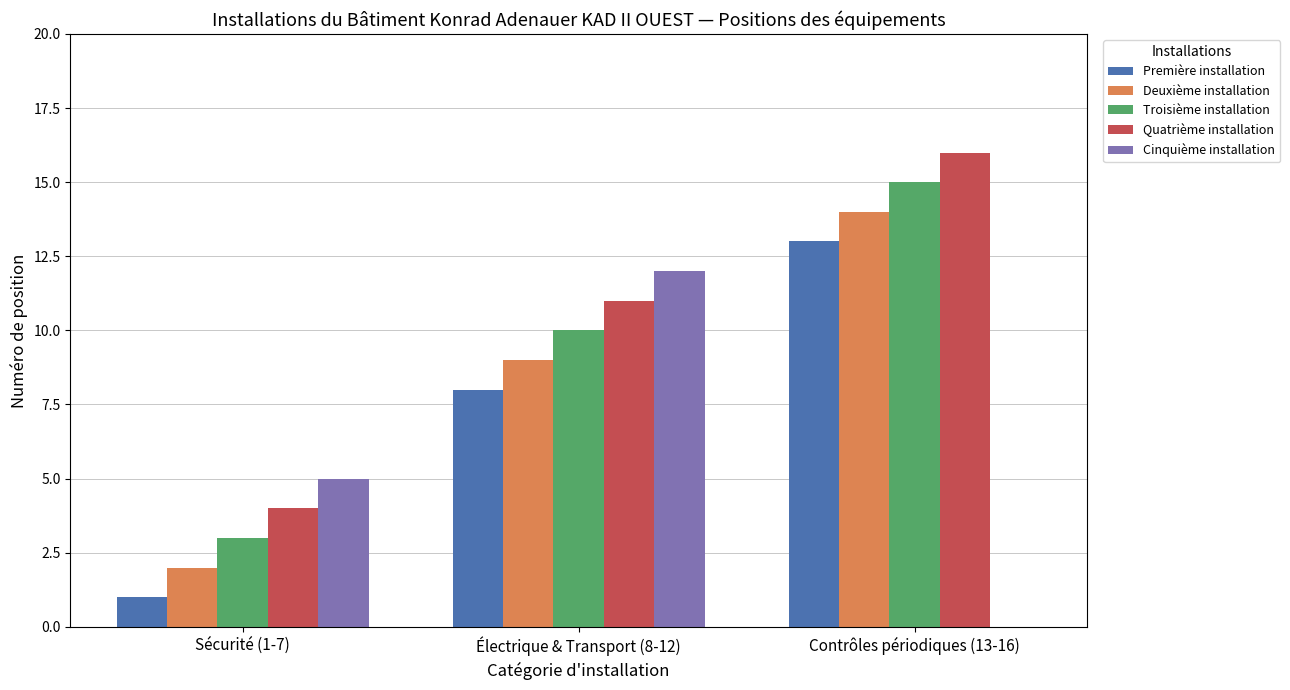

Which series has the largest total across all categories?

Quatrième installation